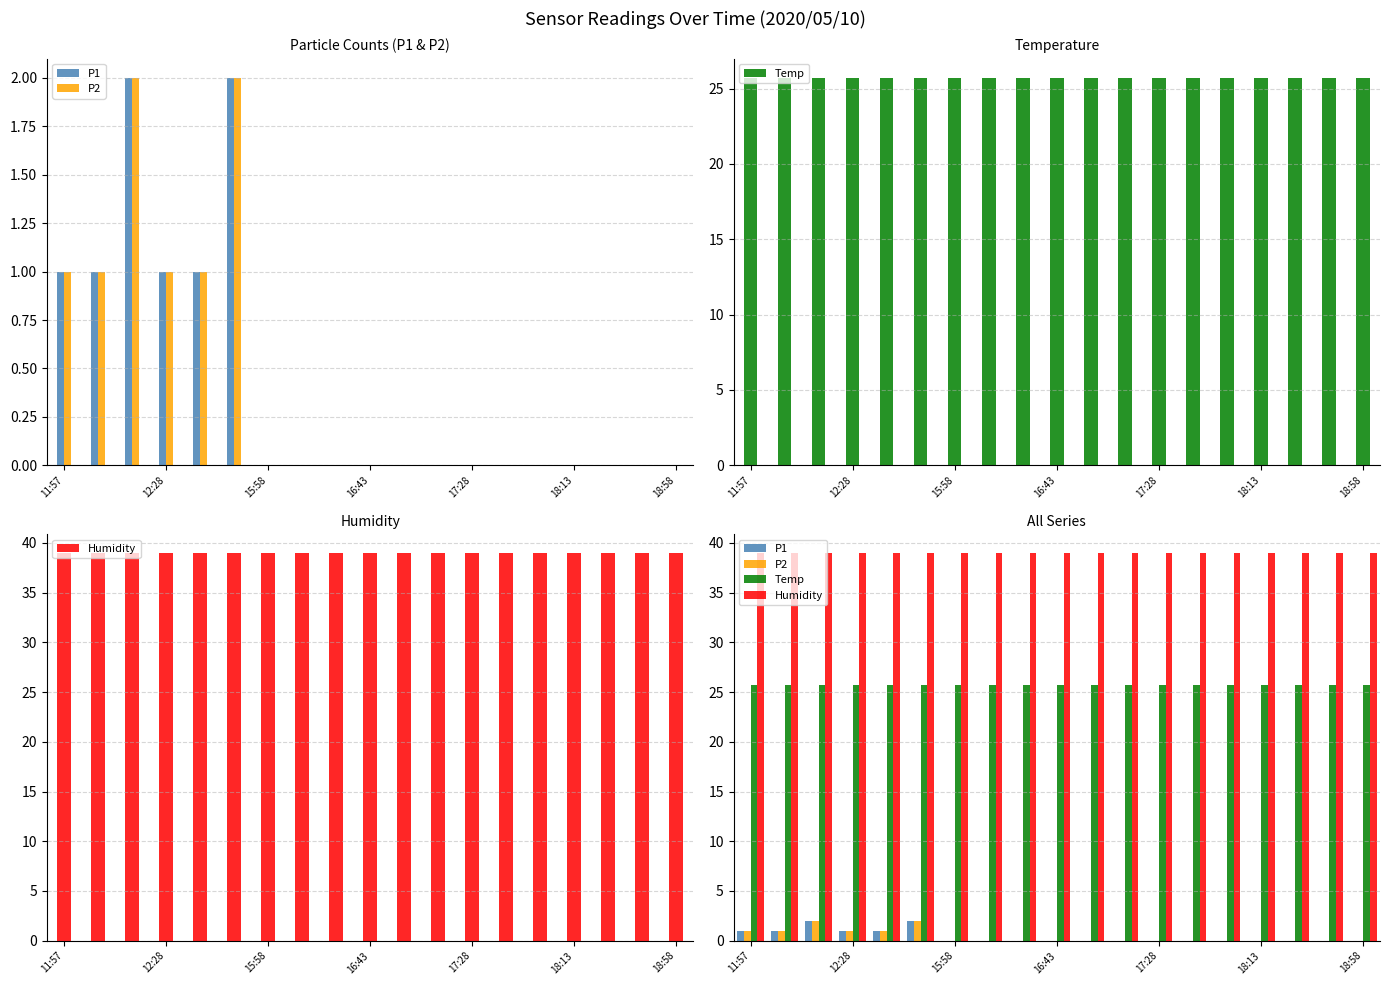

True or false: Temp has a value of 15.6 at 17.

False